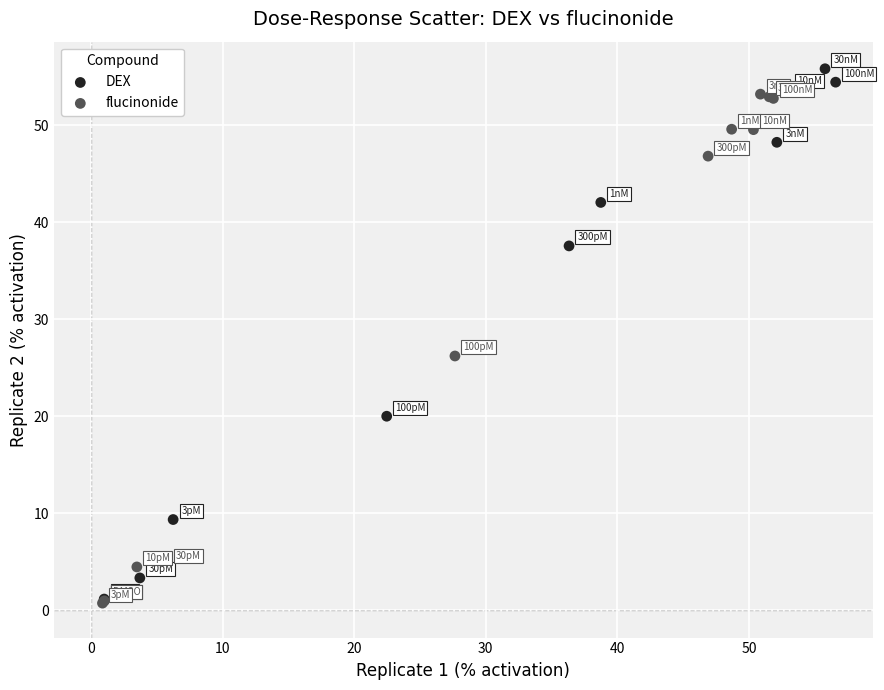

Which series has the widest spread of Y values?

DEX